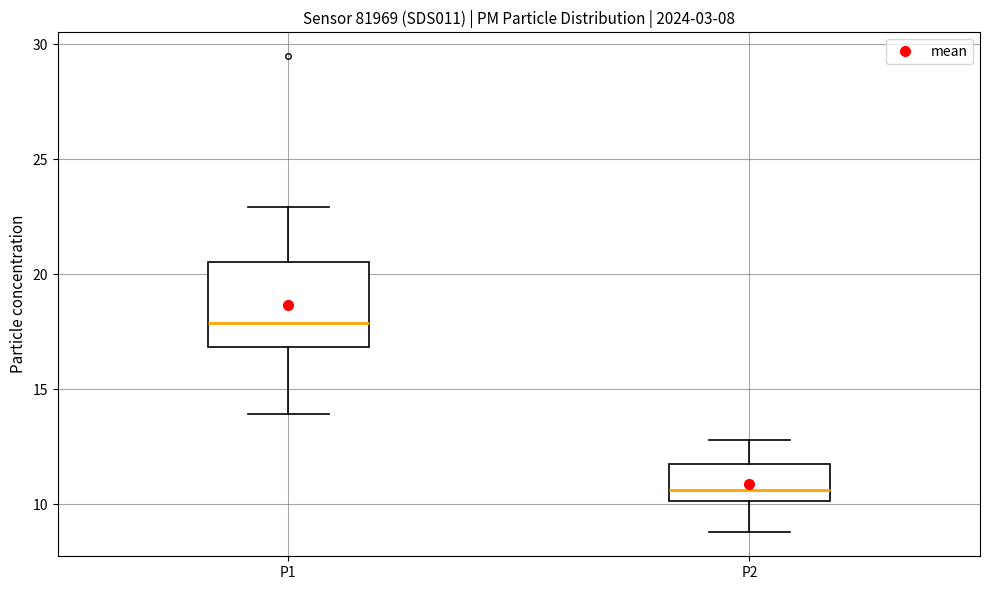

Comparing the boxes themselves (not the whiskers), which one is the tallest?

P1